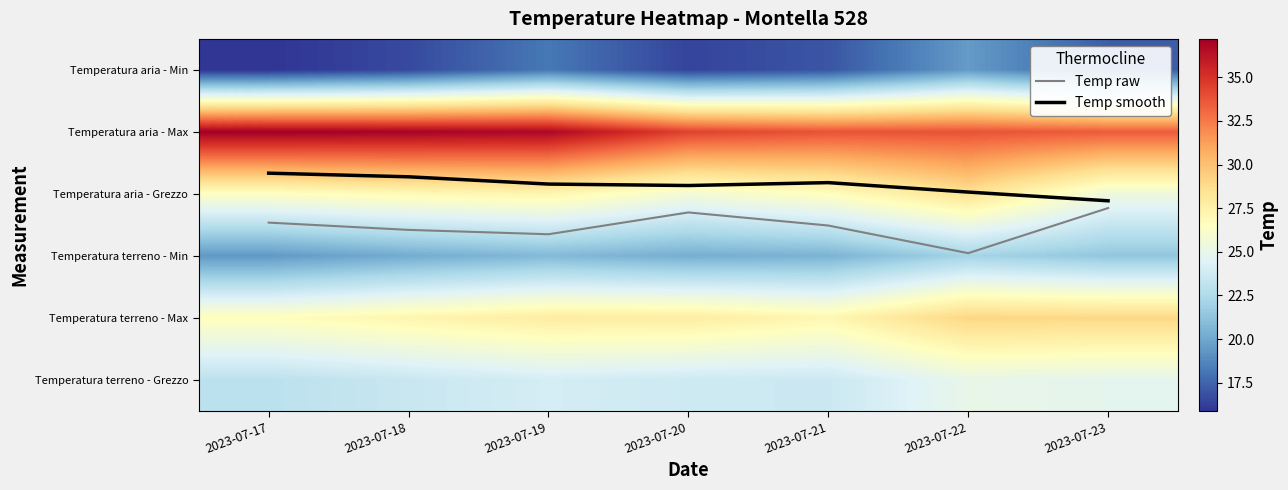

At which category does the chart reach its peak across all series?

2023-07-17